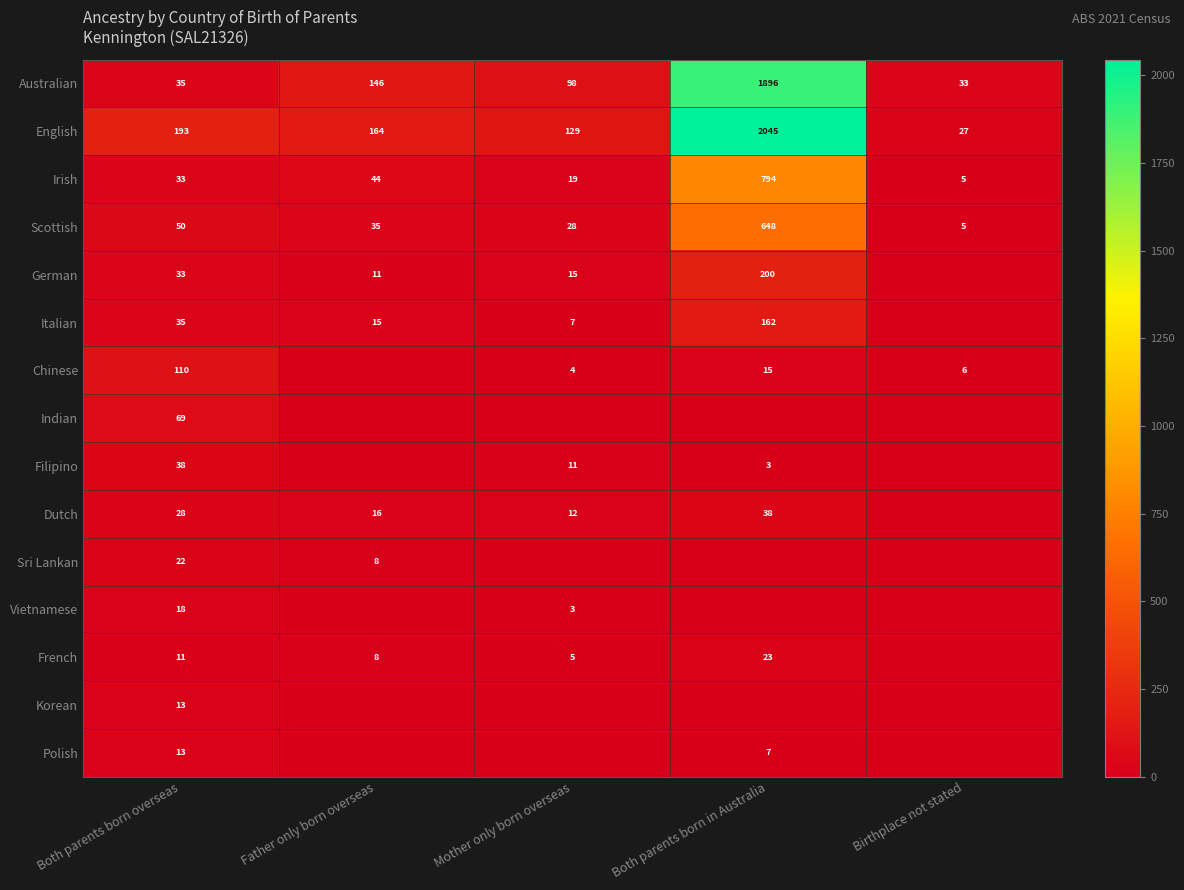

List the labels in order of Australian value, largest first.

Both parents born in Australia, Father only born overseas, Mother only born overseas, Both parents born overseas, Birthplace not stated